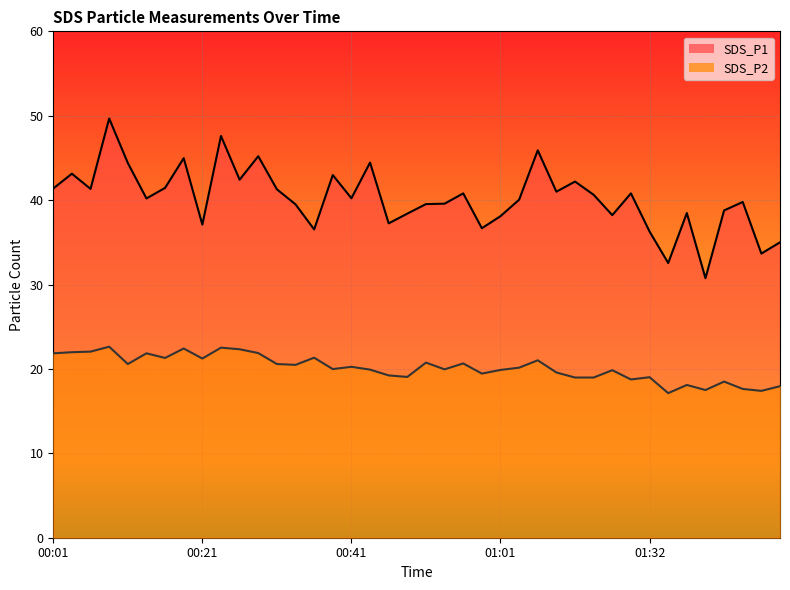

What is the approximate value of SDS_P2 at 00:43?

19.9